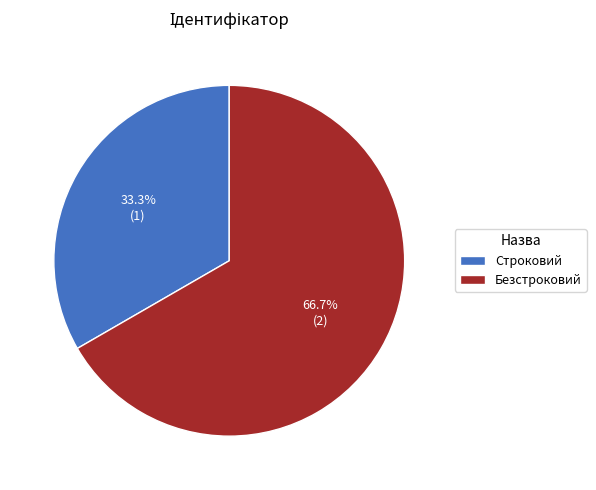

To the nearest percent, what is the difference between the largest and smallest slice percentages?

33%